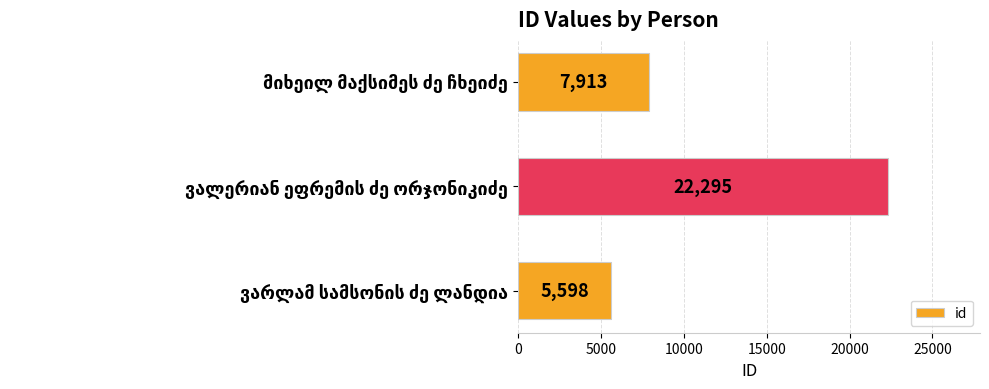

What is the minimum value shown in the chart?

5598